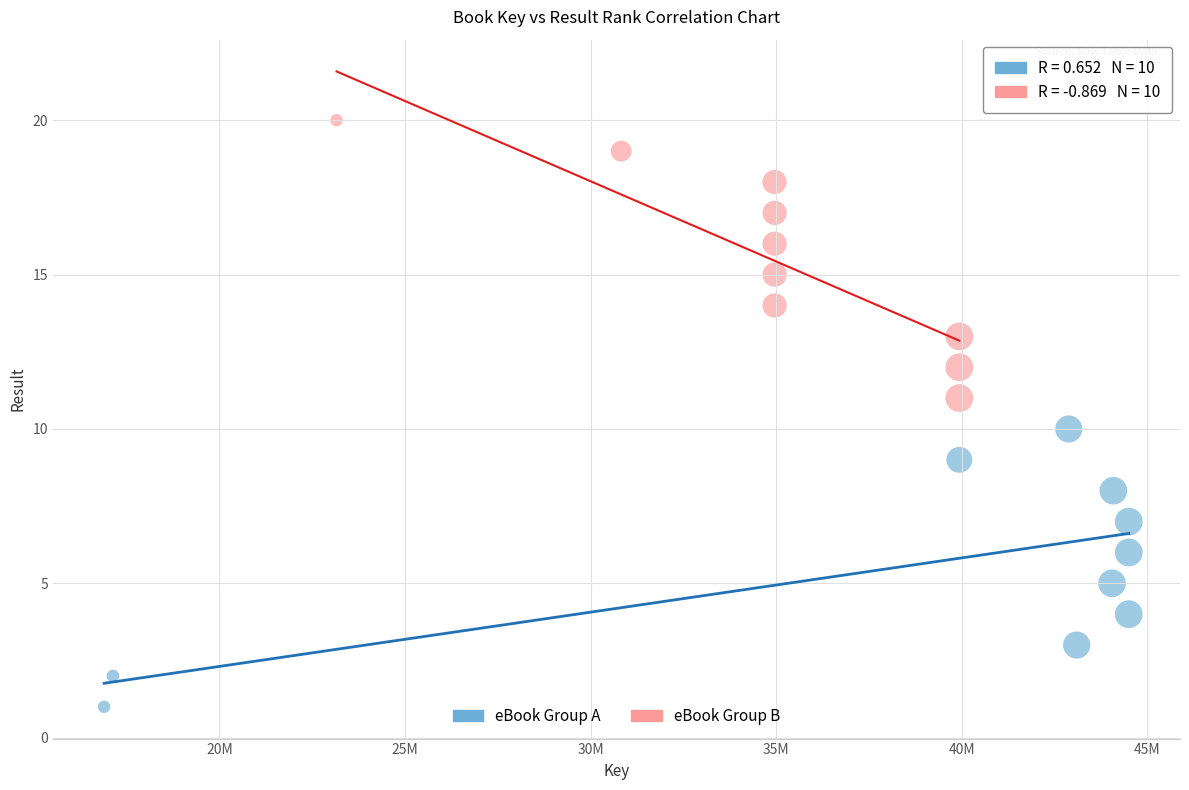

What are all the series names shown in the legend?

eBook Group A, eBook Group B